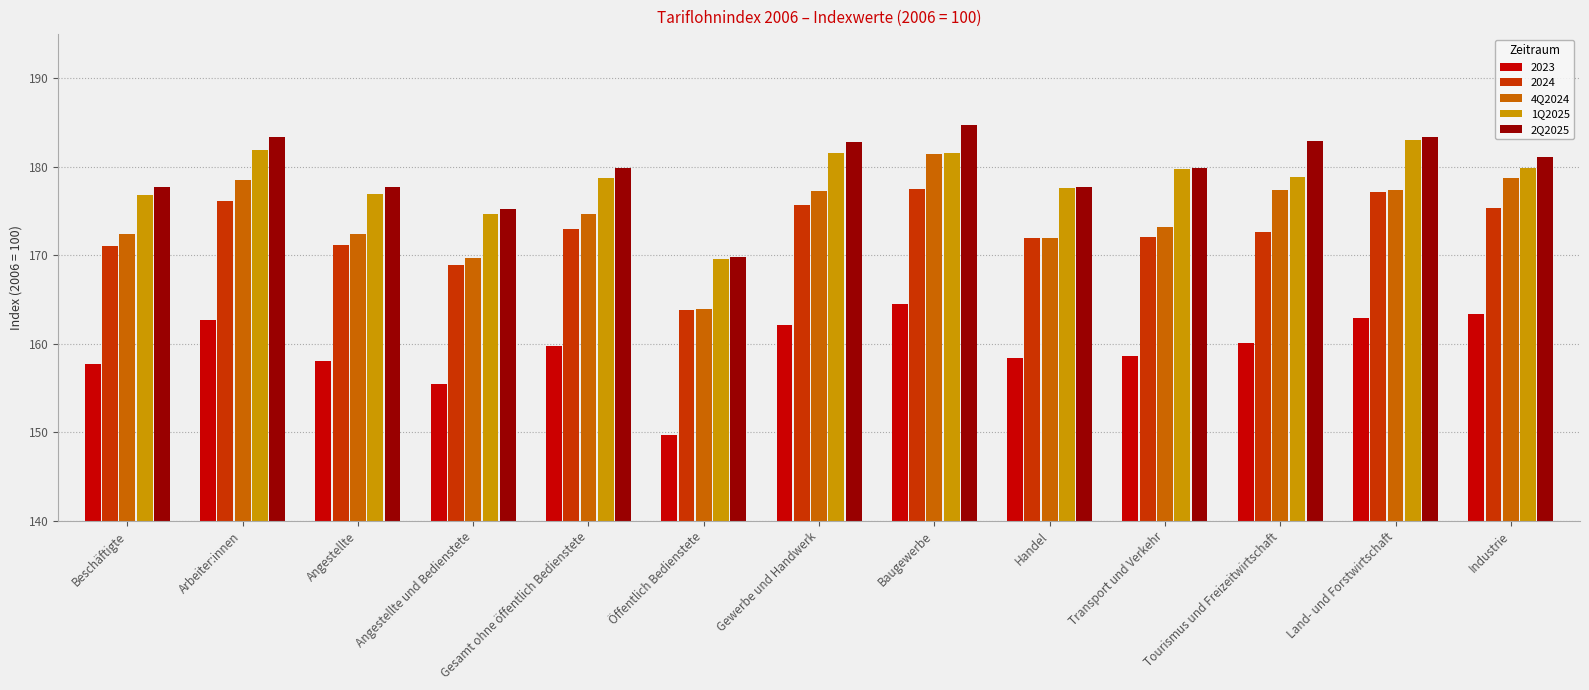

Which category has the highest value in the 2Q2025 series?

Baugewerbe